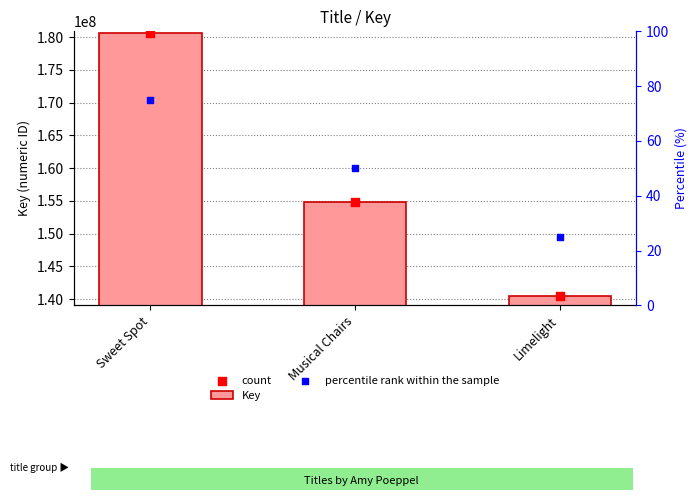

Which series reaches the maximum Y coordinate?

Key